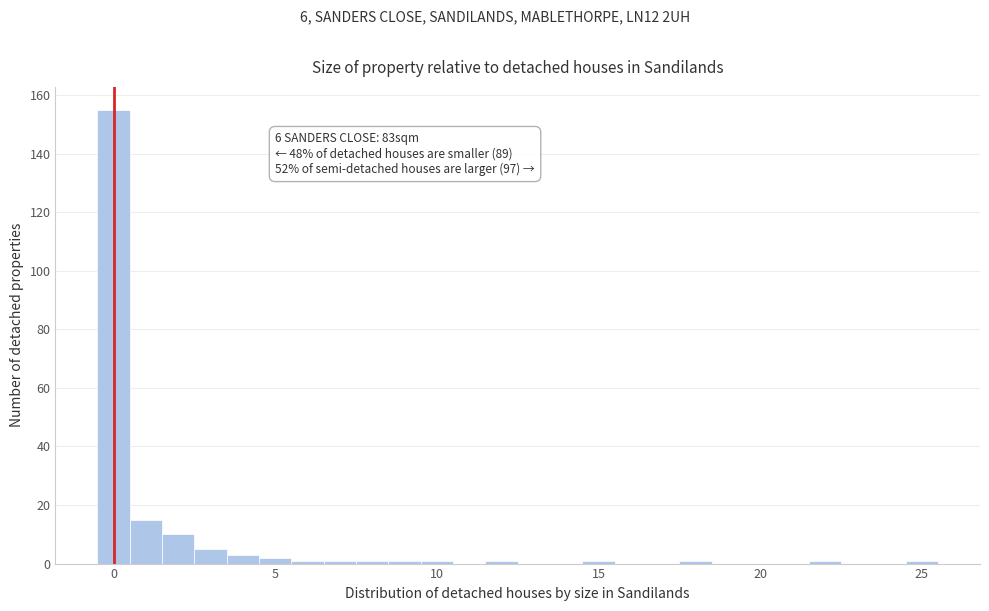

Around what value on the x-axis is the tallest bar? Give the approximate position of its centre, as read against the axis.

0.0